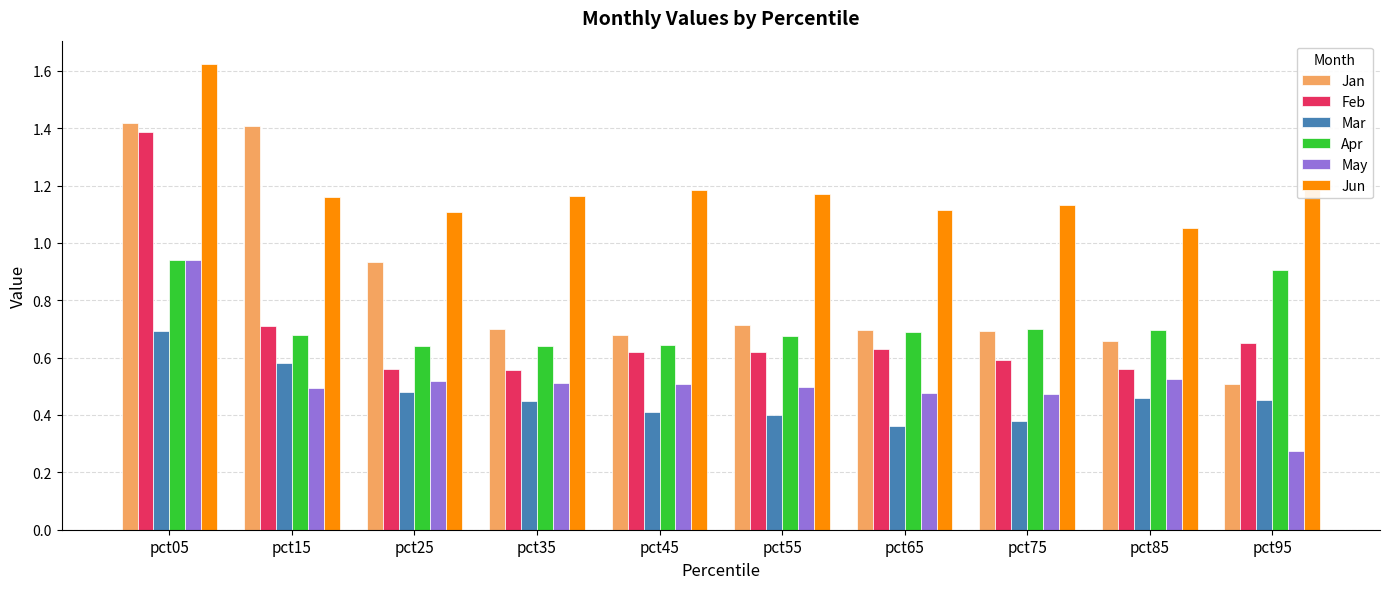

Does the chart contain stacked bars?

No